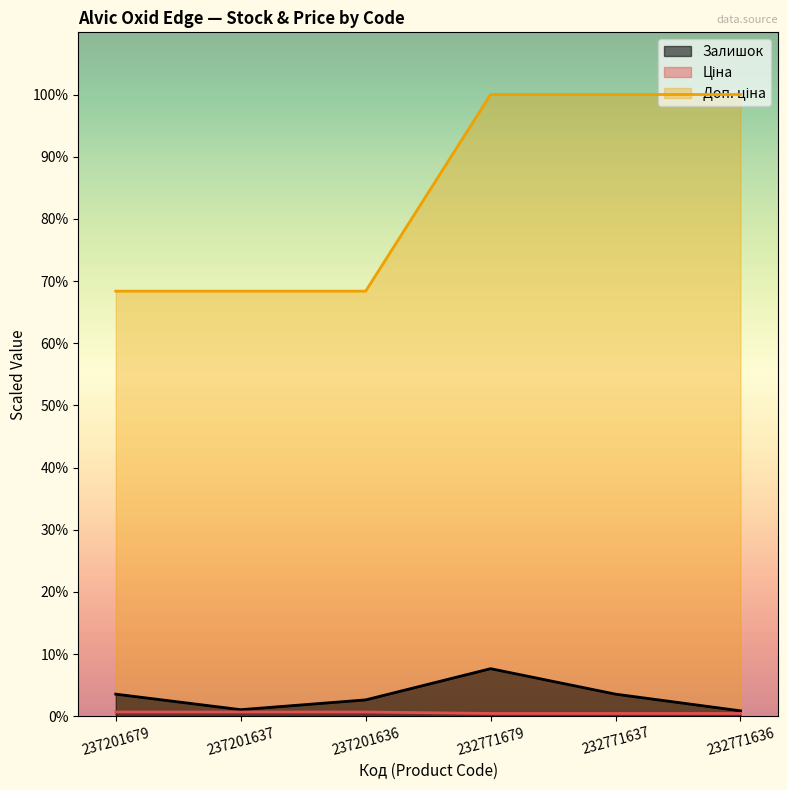

True or false: Доп. ціна and Залишок intersect in this chart.

False